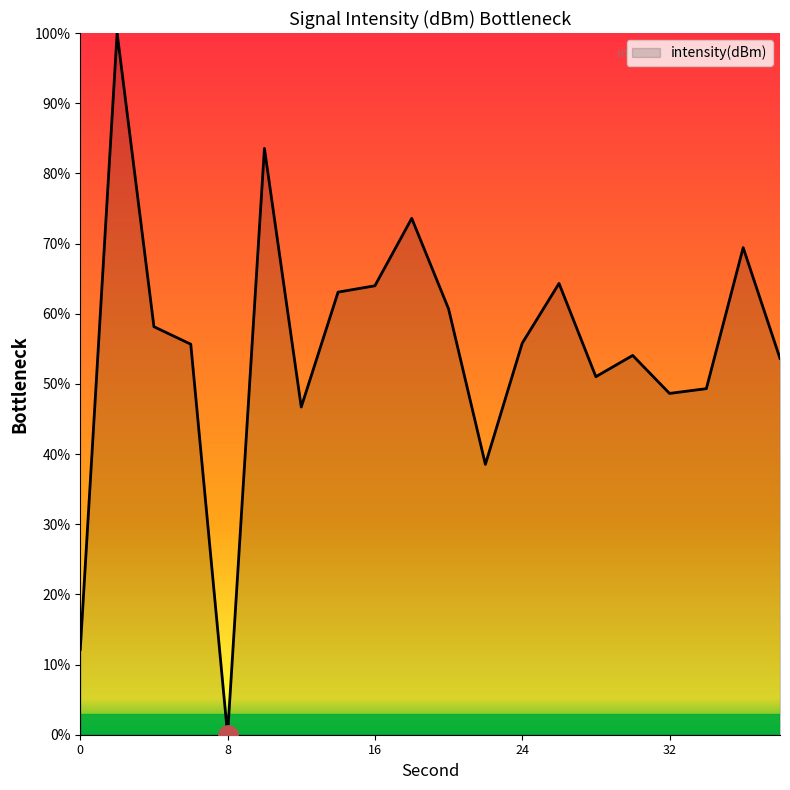

How many lines are shown in the chart?

1